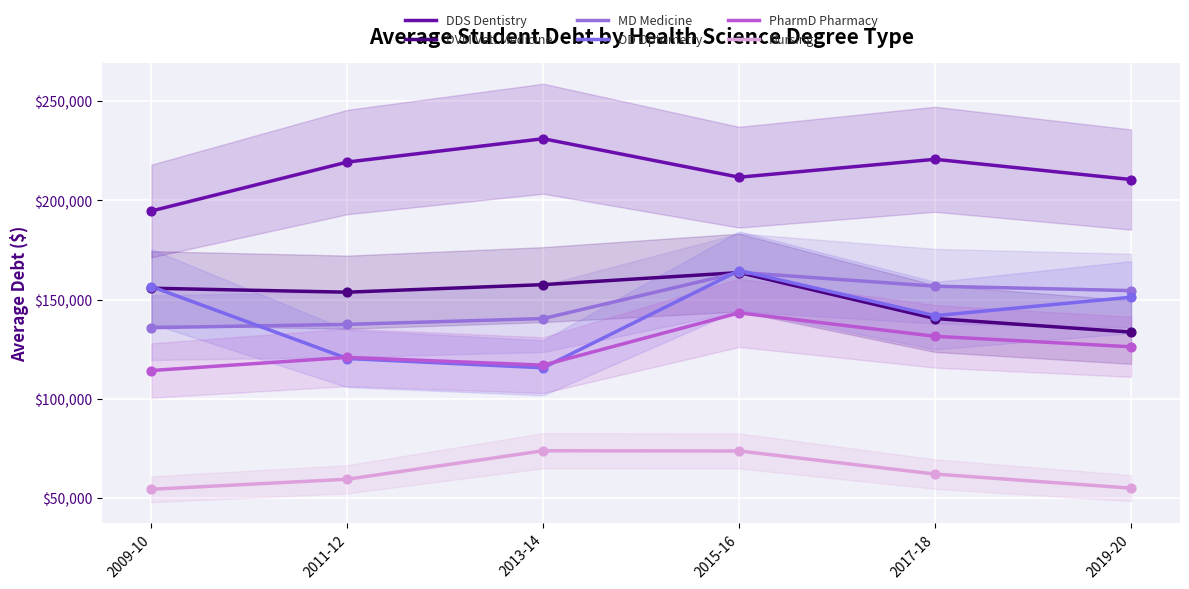

What are all the series names shown in the legend?

DDS Dentistry, DVM Vet. Medicine, MD Medicine, OD Optometry, PharmD Pharmacy, Nursing